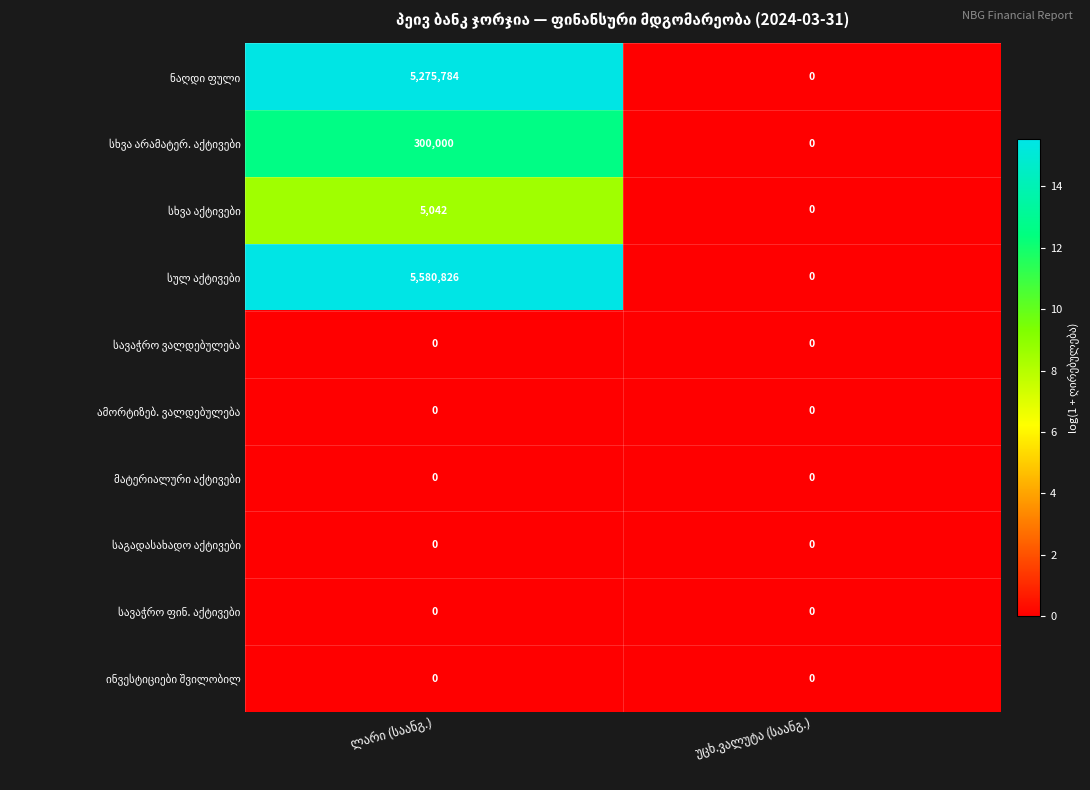

What is the greatest value displayed?

5580826